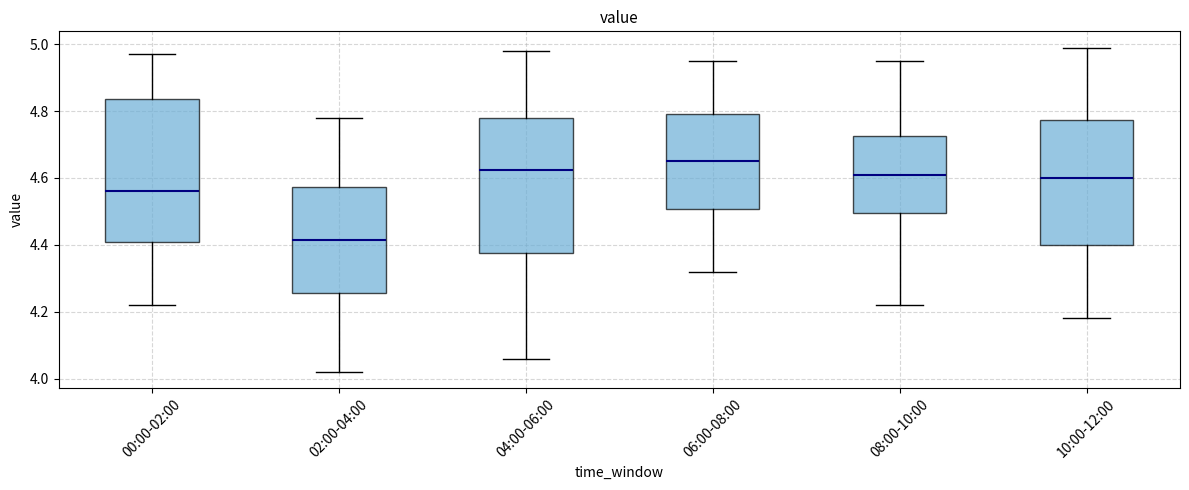

Reading left to right, transcribe this box plot: for each box, give where its median line is, the range the box spans, and where its two whiskers end, as read against the y-axis. The values are not printed on the chart, so give them approximately, as read against the axis.

00:00-02:00: median 4.56, box 4.42 to 4.84, whiskers 4.22 to 4.98
02:00-04:00: median 4.42, box 4.26 to 4.58, whiskers 4.02 to 4.78
04:00-06:00: median 4.62, box 4.38 to 4.78, whiskers 4.06 to 4.98
06:00-08:00: median 4.66, box 4.50 to 4.80, whiskers 4.32 to 4.96
08:00-10:00: median 4.62, box 4.50 to 4.72, whiskers 4.22 to 4.96
10:00-12:00: median 4.60, box 4.40 to 4.78, whiskers 4.18 to 5.00